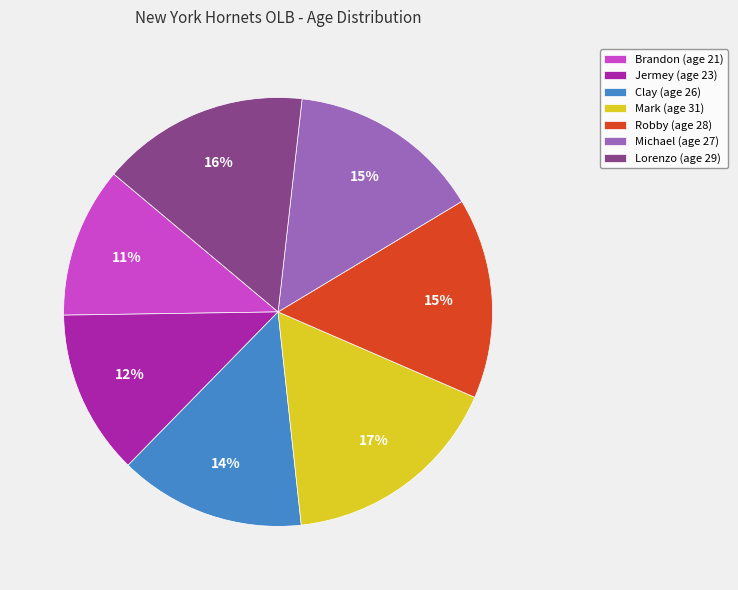

What is the ratio of the value at Michael (age 27) to the value at Mark (age 31)?

0.9